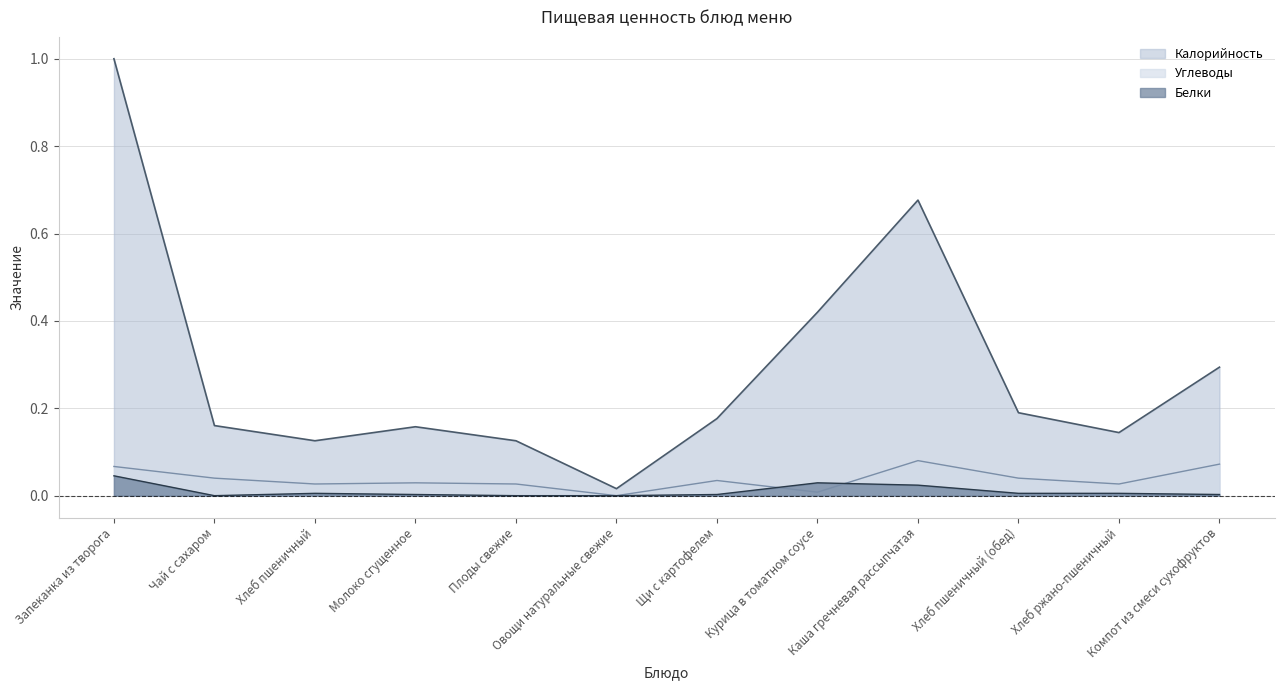

What is the value of the Калорийность point at the 12th from the left?

0.3